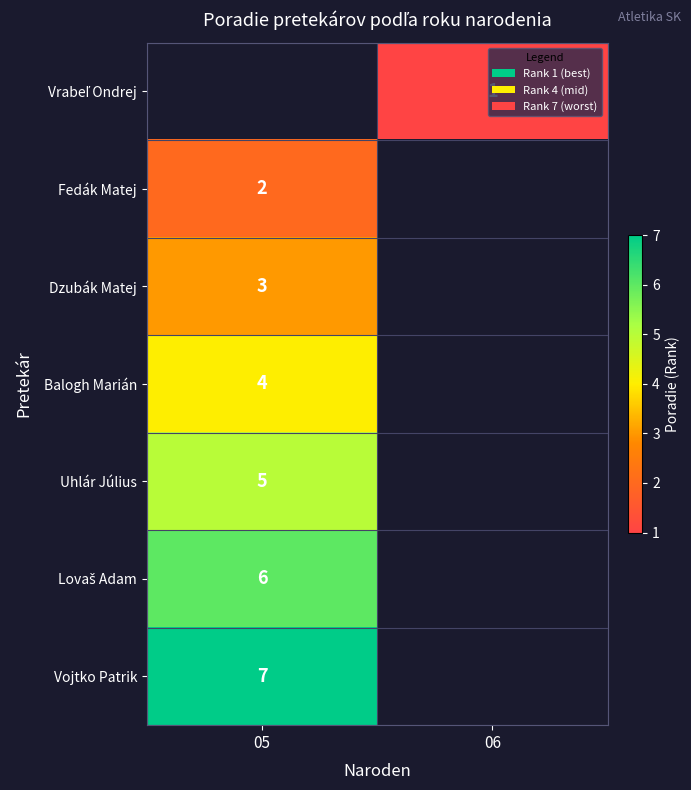

The Uhlár Július series shows 5 at 05. True or false?

True